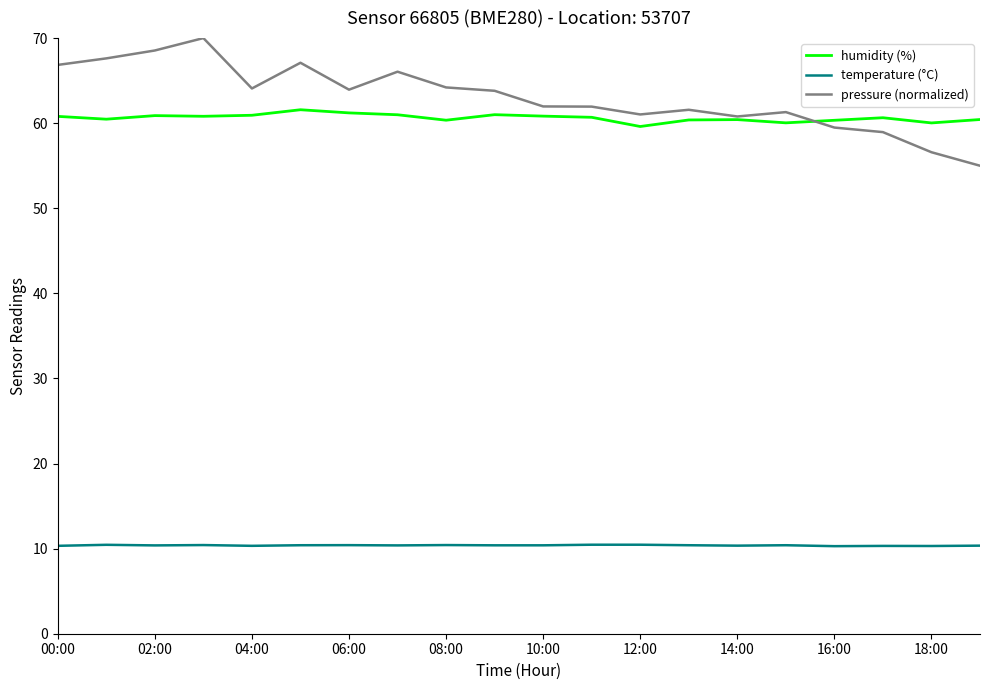

What is the minimum value for humidity (%)?

59.6